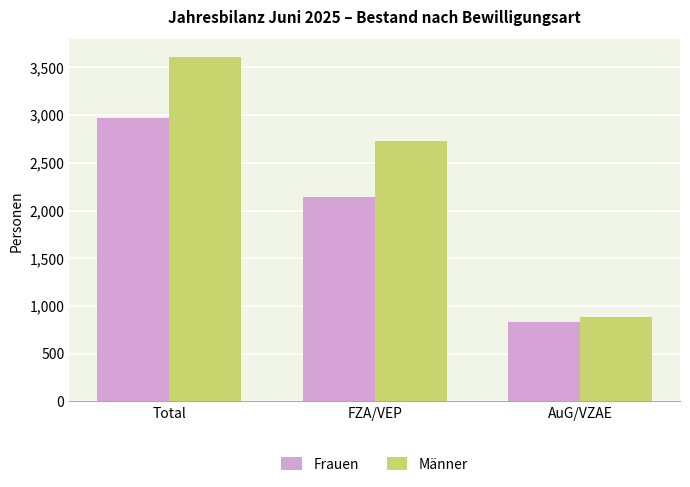

What is the spread (max minus min) of values at AuG/VZAE?

59